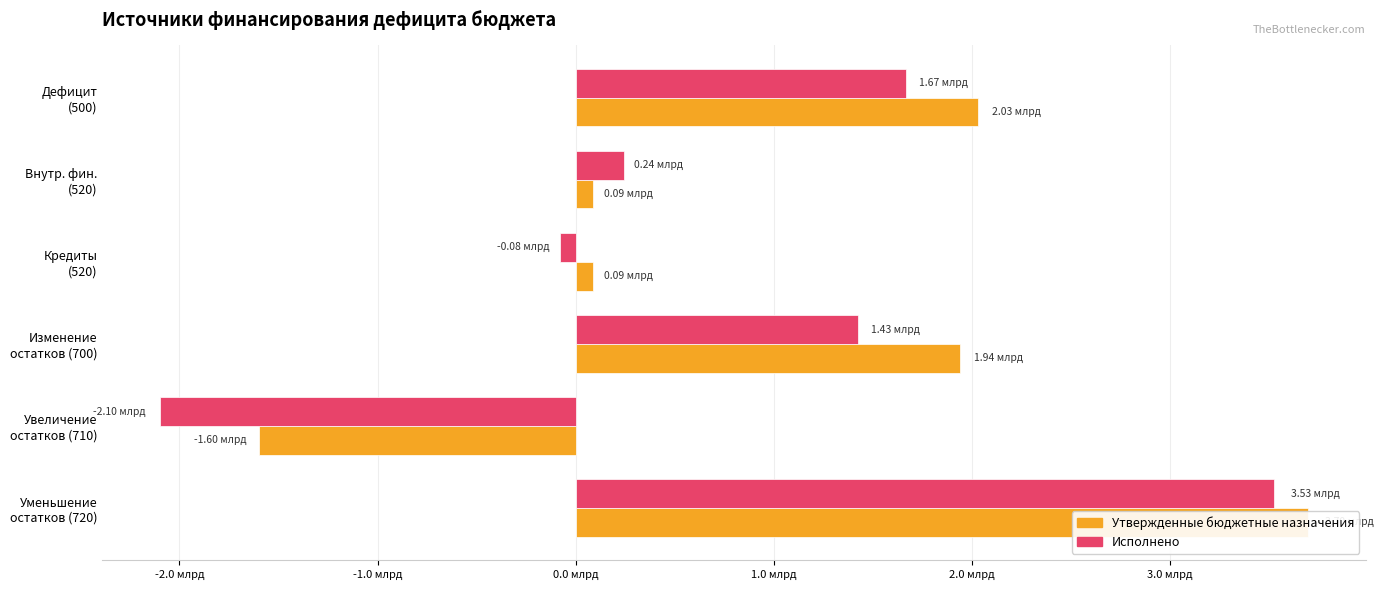

What are all the series names shown in the legend?

Утвержденные бюджетные назначения, Исполнено